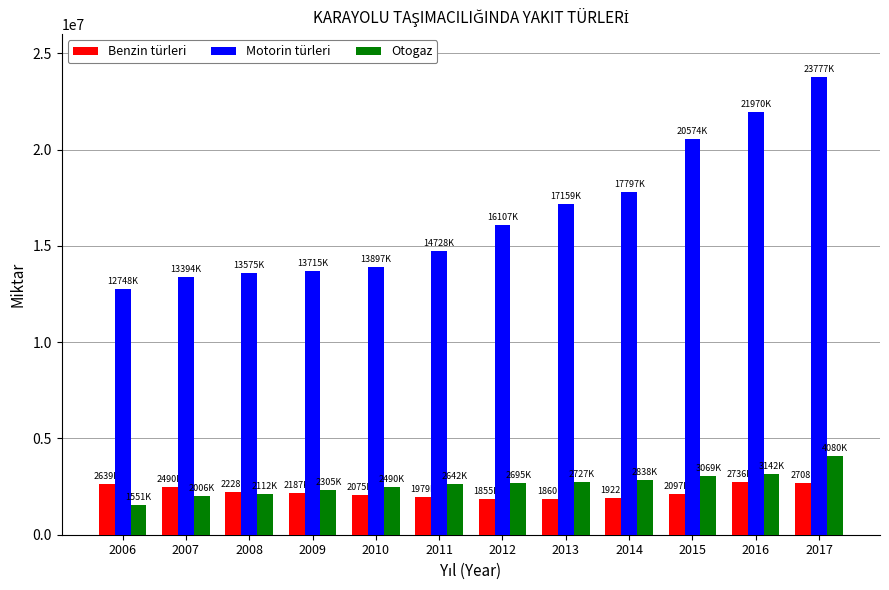

Is it true that Benzin türleri equals 3604715 at 2010?

False